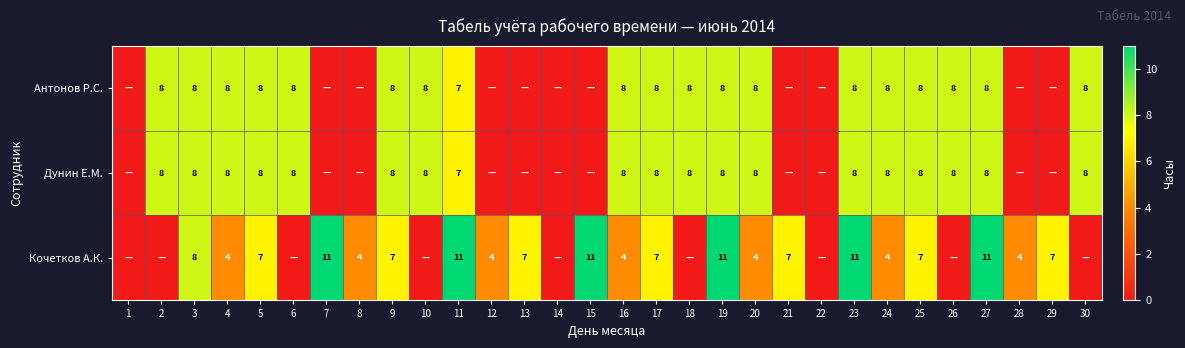

True or false: Дунин Е.М. has a value of 8 at 18.

True